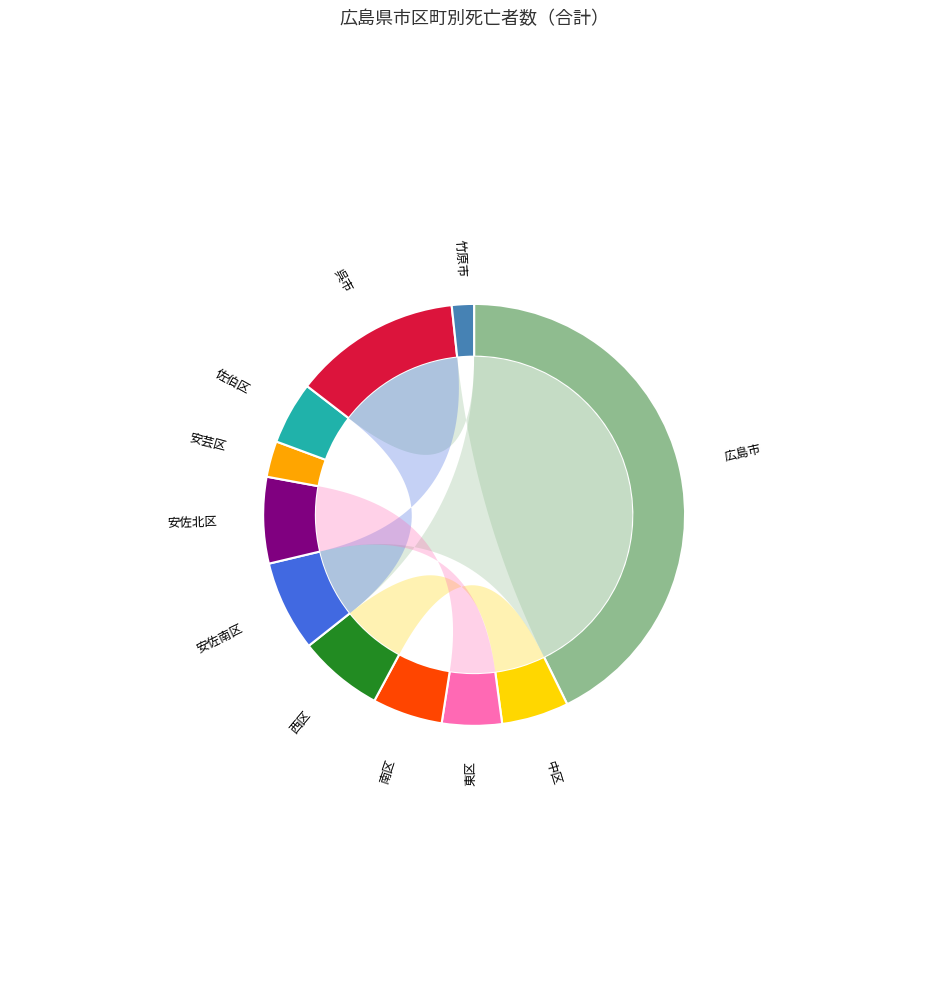

To the nearest percent, what is the difference between the 東区 and 安芸区 slice percentages?

2%